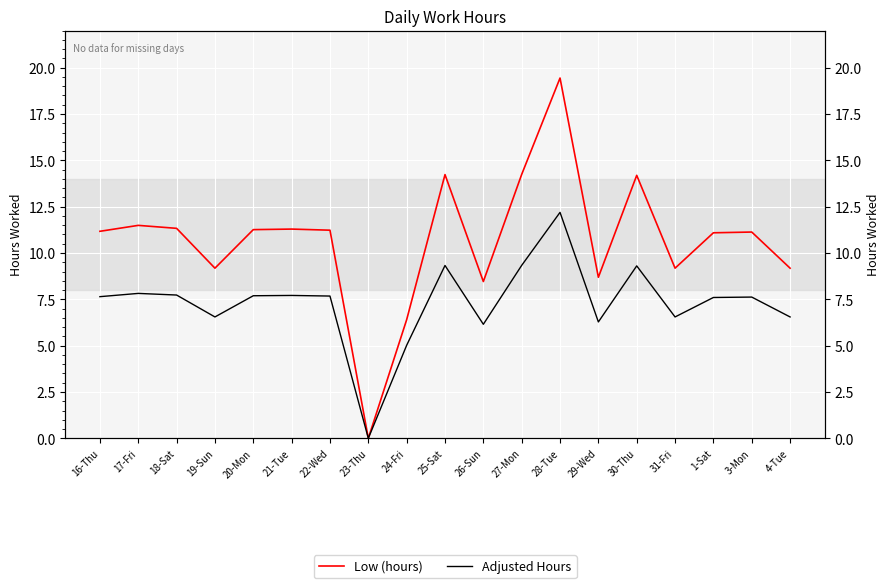

True or false: Adjusted Hours and Low (hours) intersect in this chart.

False